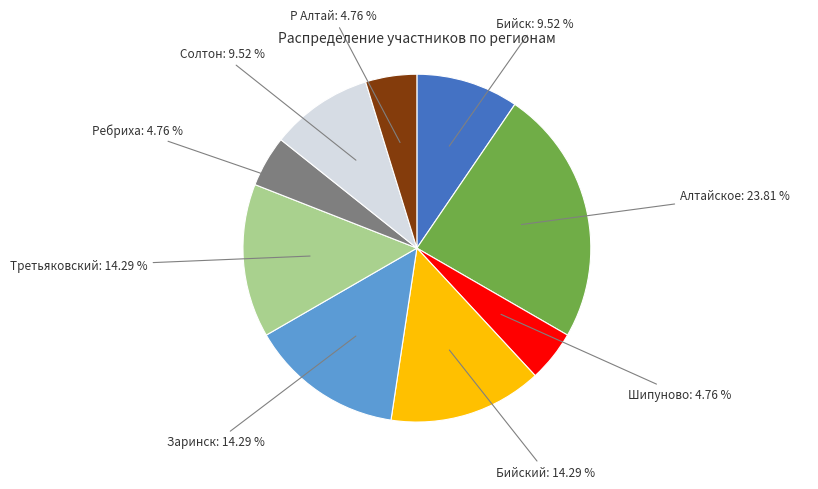

Does any single category account for the majority?

No